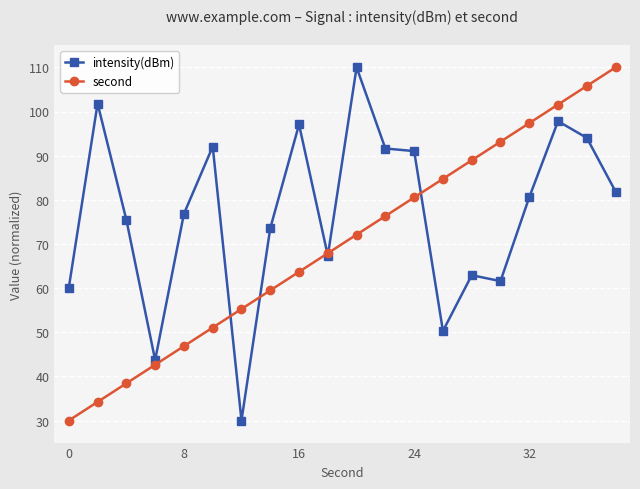

Rank the series by their average value, from lowest to highest.

second, intensity(dBm)